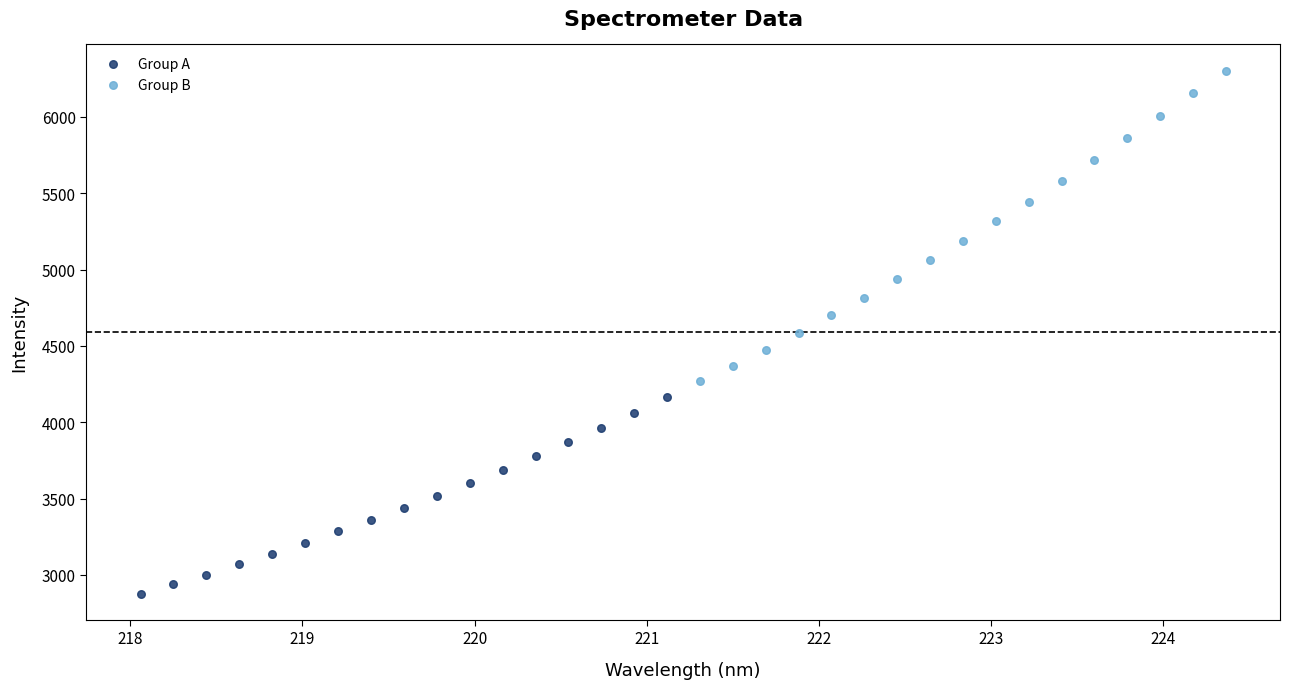

What are all the series names shown in the legend?

Group A, Group B